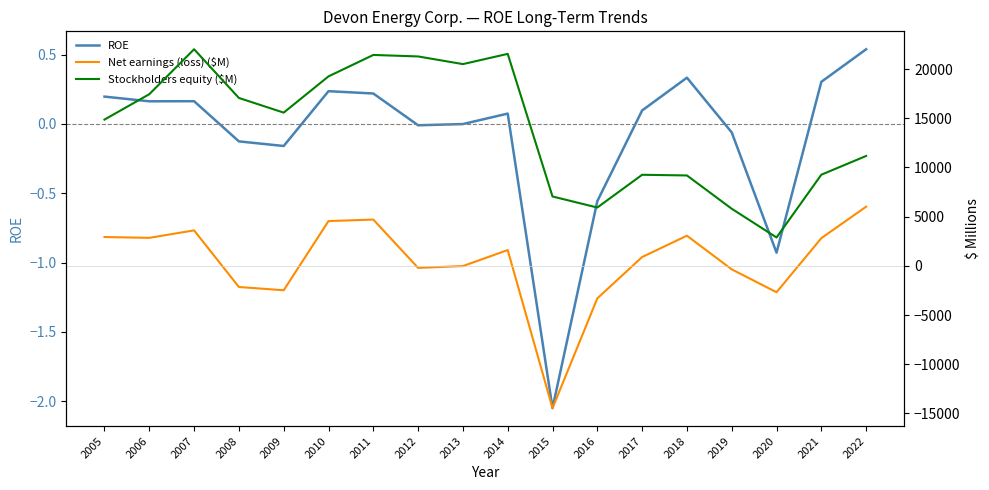

At which label is ROE closest to 0?

2013